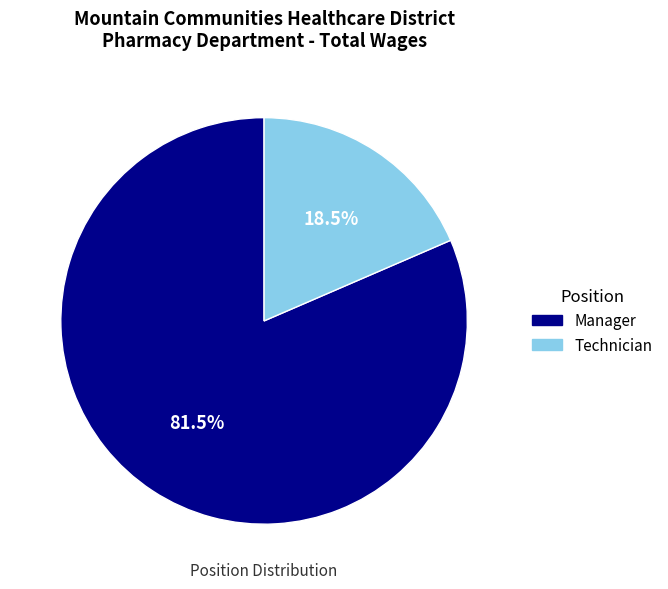

Which slice is the largest?

Manager